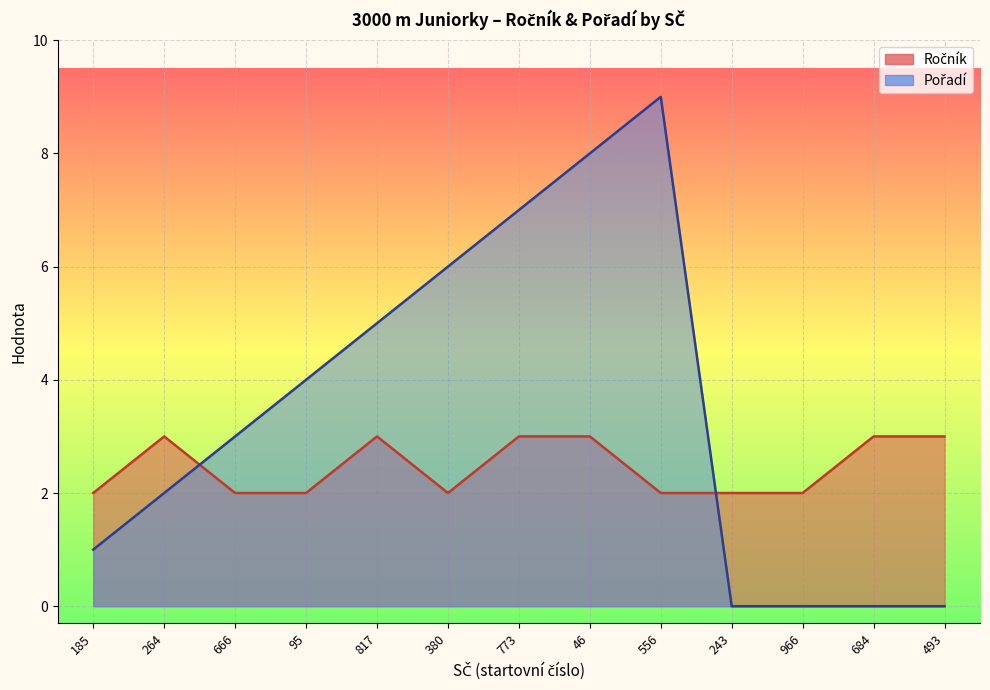

Rank the series by their average value, from lowest to highest.

Ročník, Pořadí